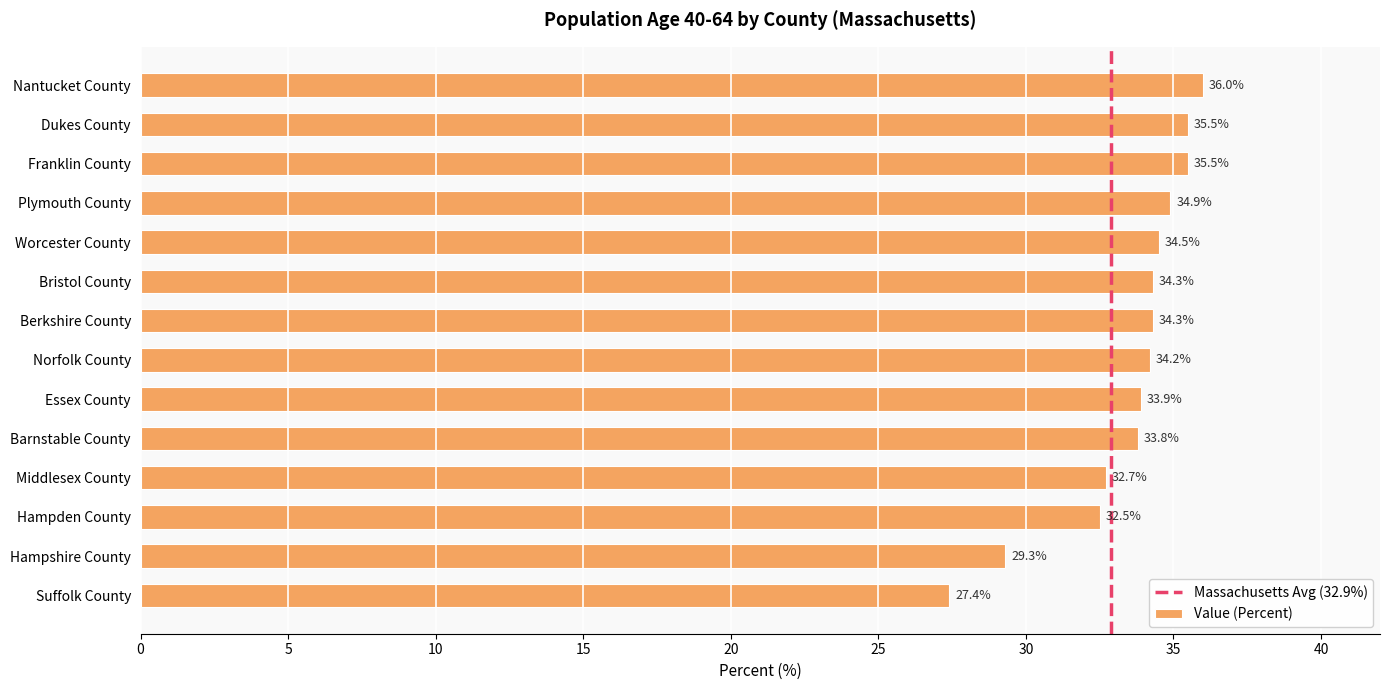

What is the value of the 12th bar from the top?

32.5